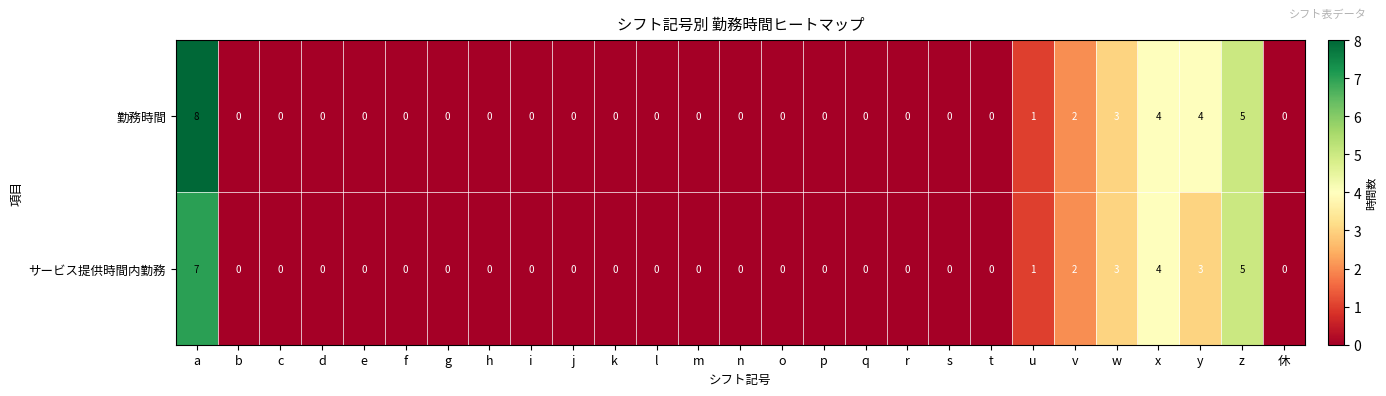

Between a and l, which series saw the biggest shift?

勤務時間